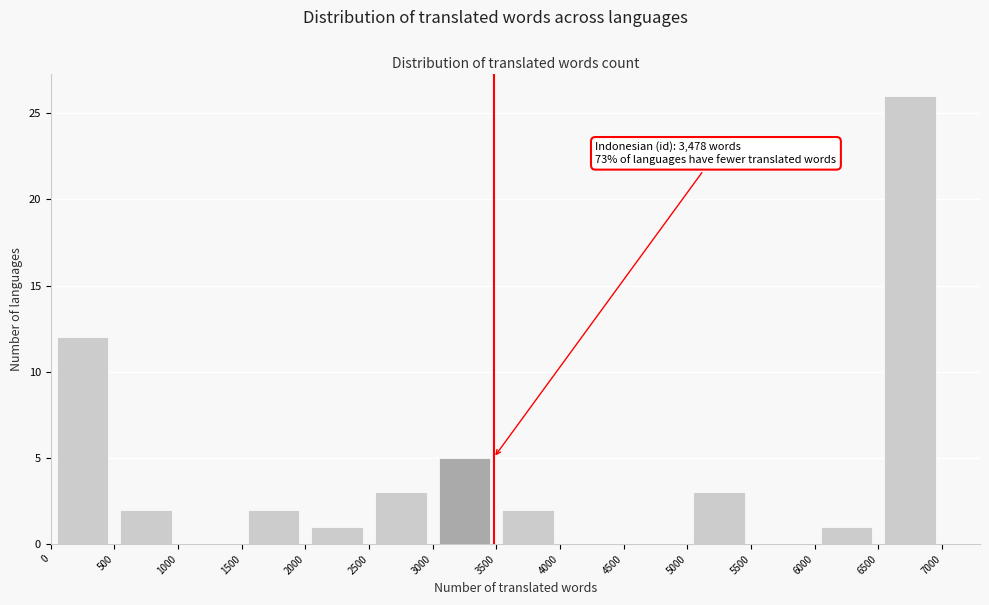

Over which range of the x-axis is the bar tallest?

6500 to 7000